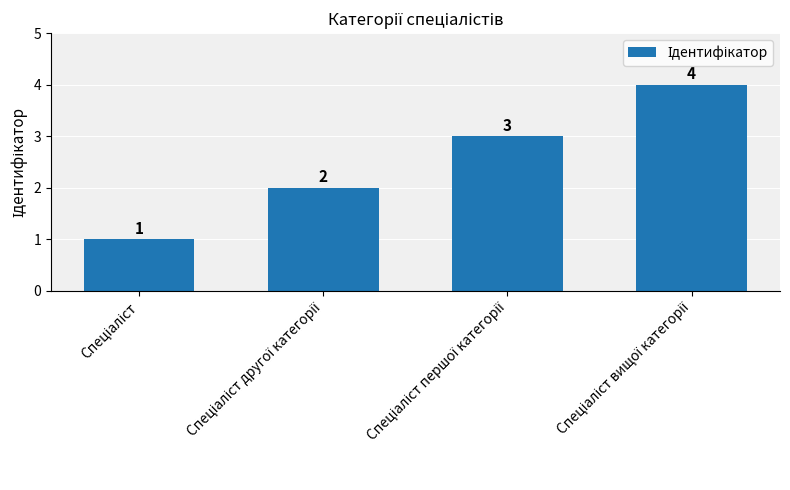

Does the chart contain any negative values?

No